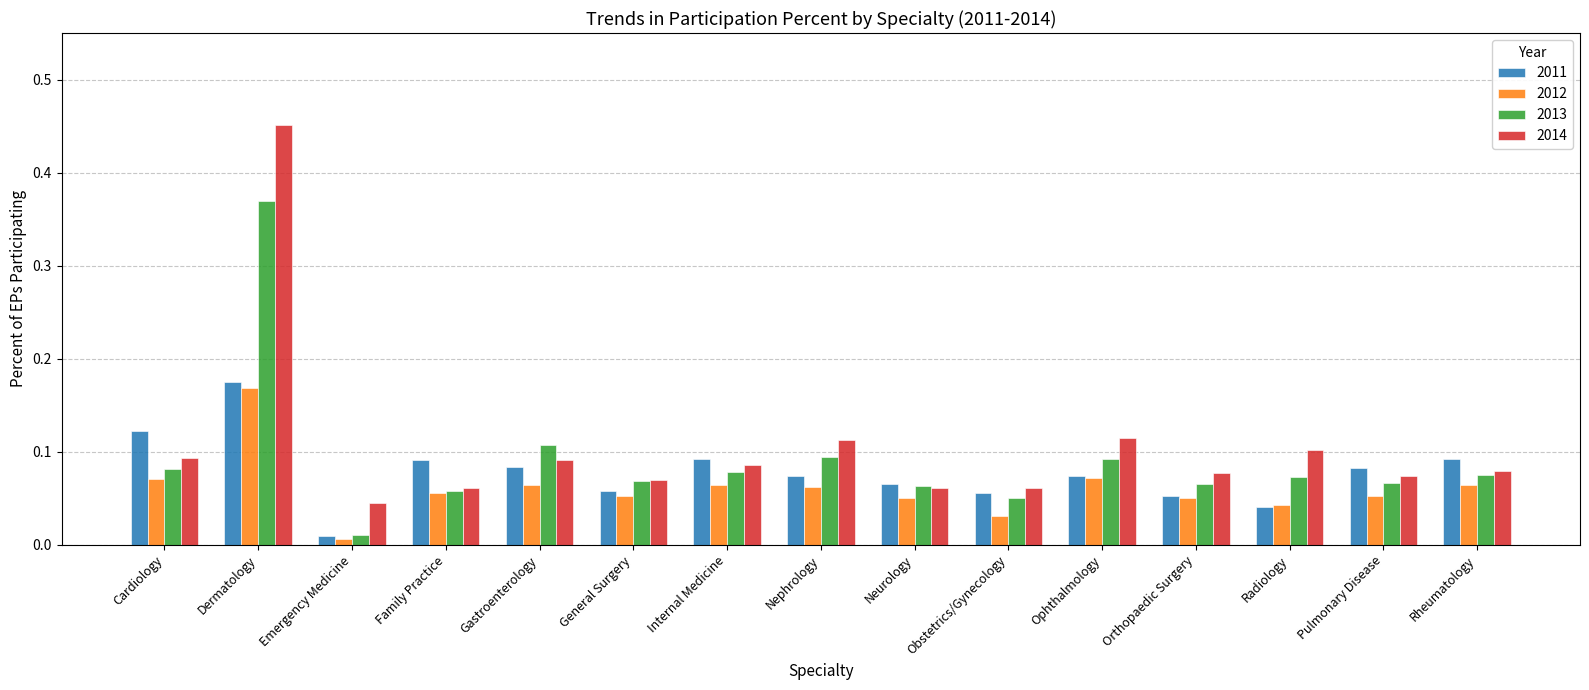

How many 2014 values are between 0 and 1?

15